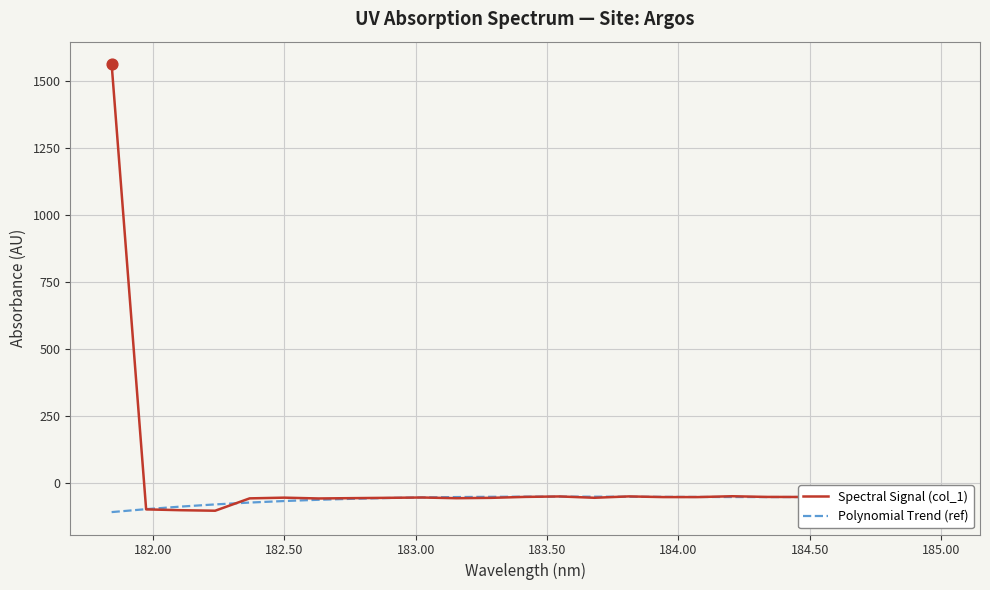

What is the total value across all series at 182.00?

-199.9